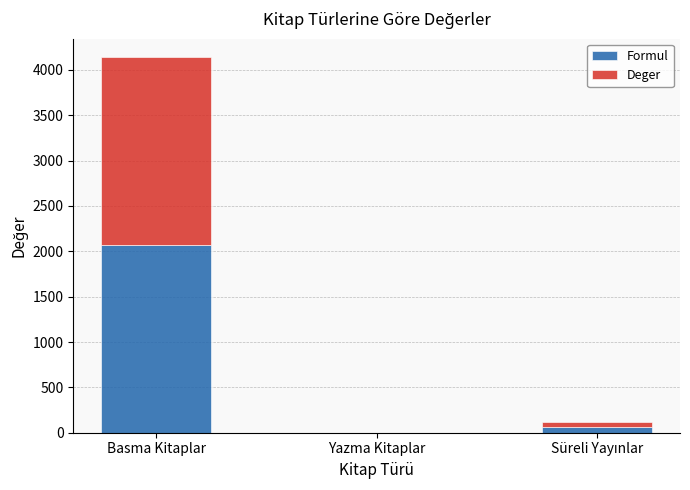

Which category has the highest value in the Formul series?

Basma Kitaplar